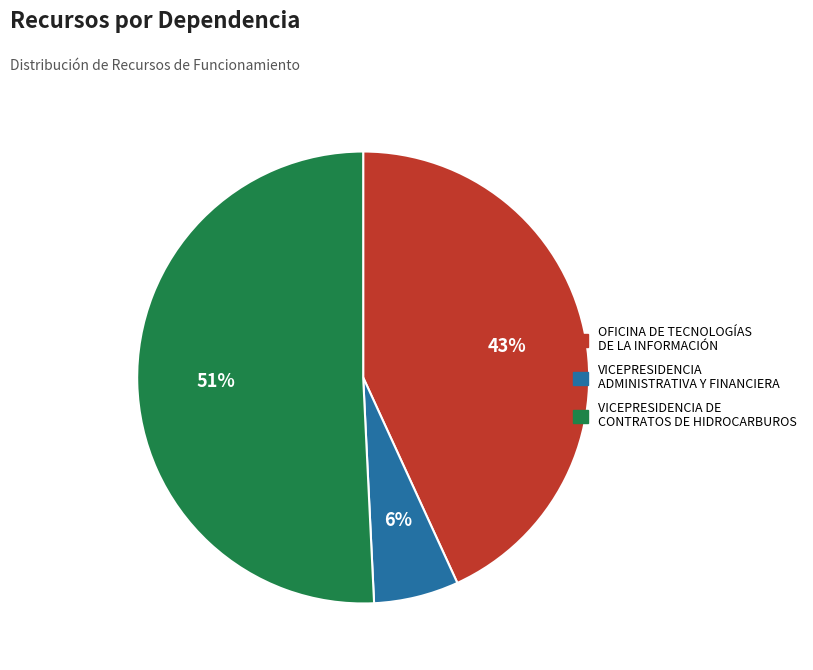

Is it true that VICEPRESIDENCIA DE CONTRATOS DE HIDROCARBUROS is 51% of the pie?

True